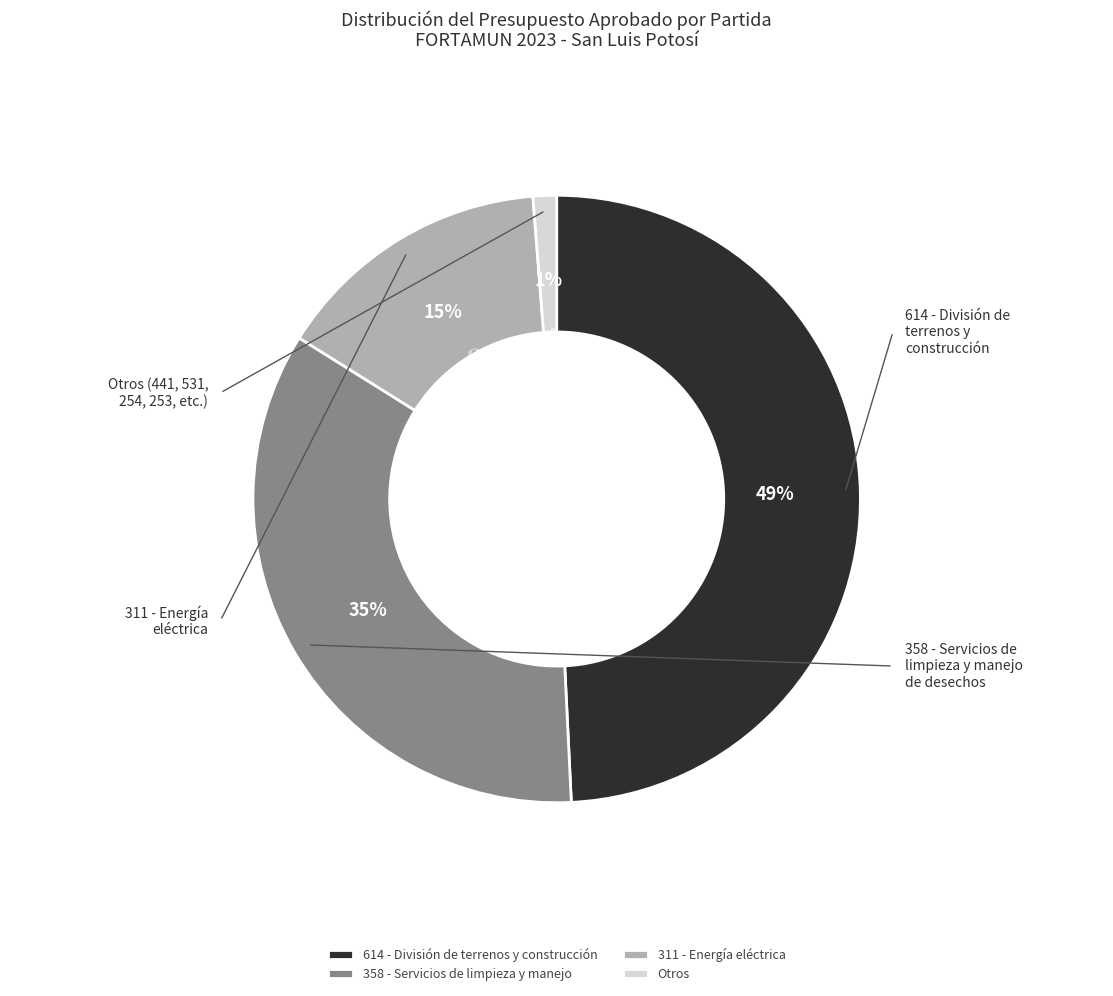

Is there a majority slice in this chart?

No